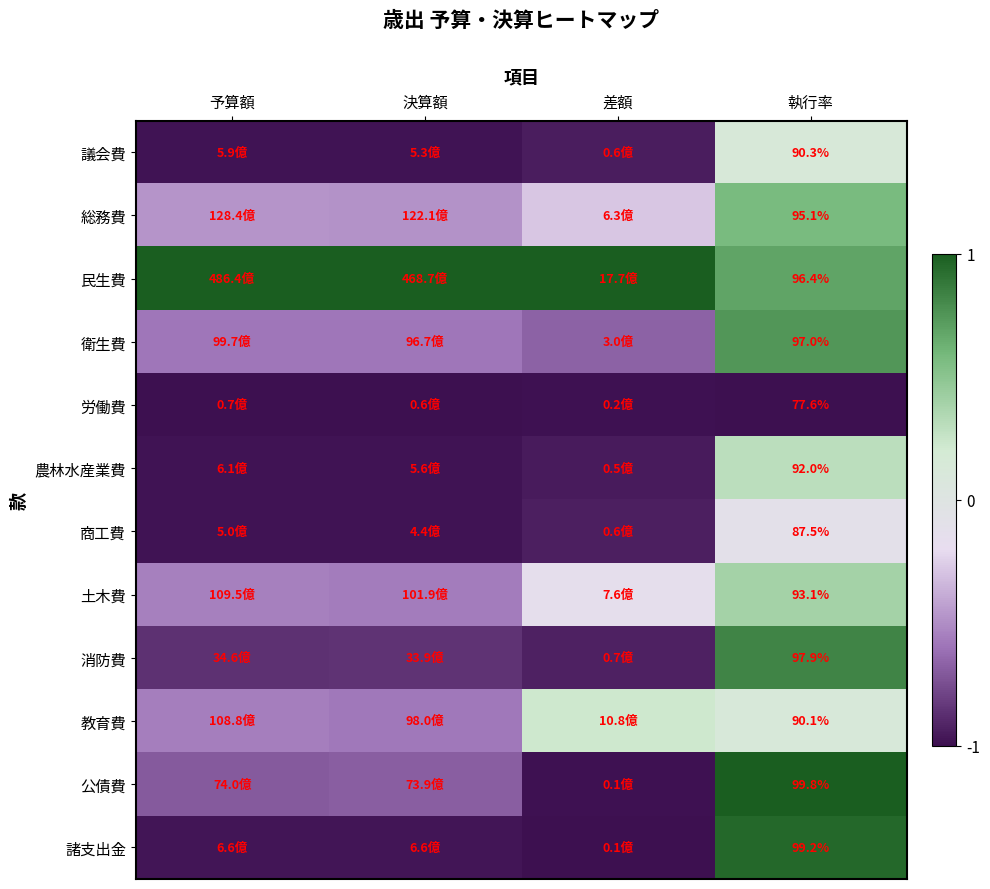

Is the value of 諸支出金 at 執行率 greater than the value of 公債費 at 執行率?

No